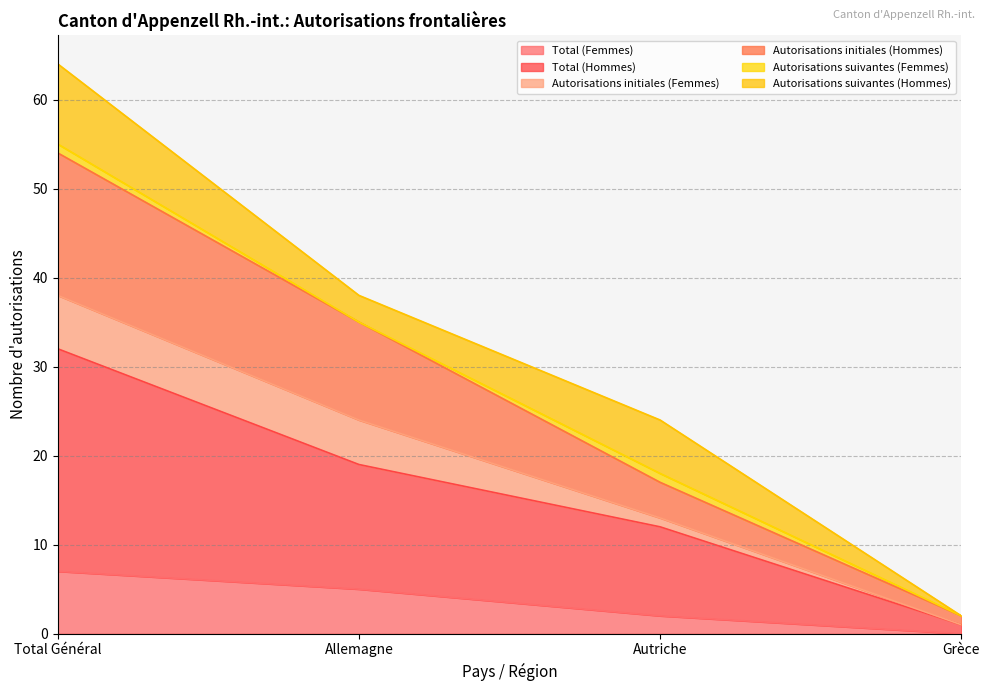

What is the label of the 2nd point from the left?

Allemagne